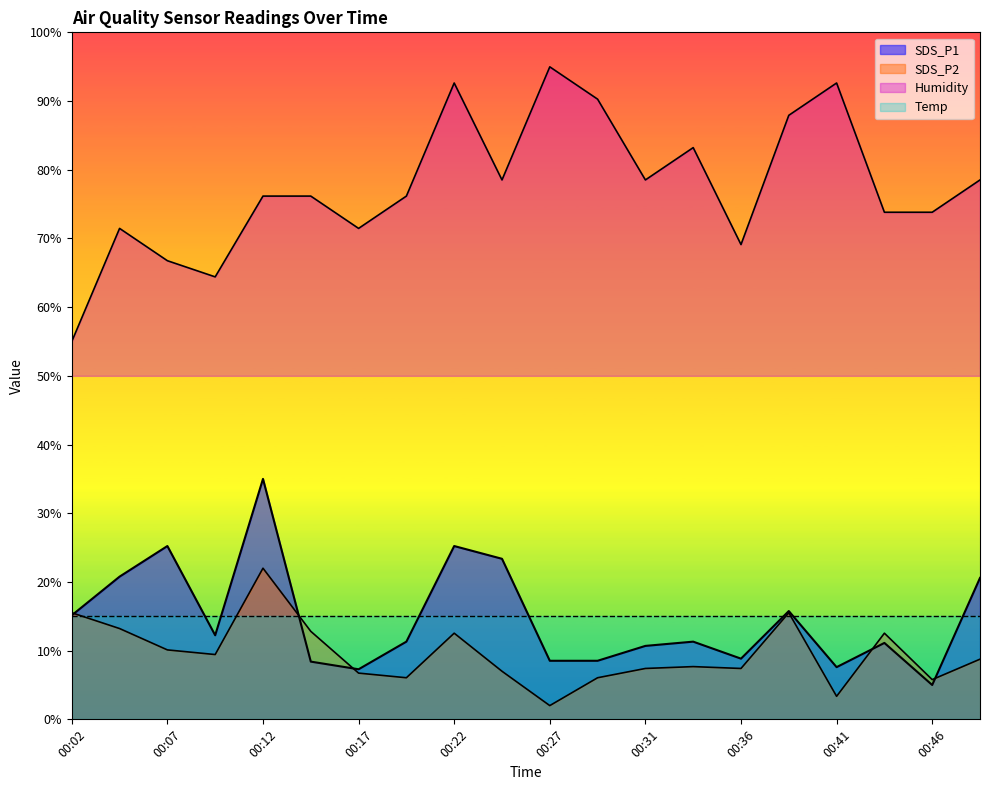

Which series has the largest total across all categories?

Humidity